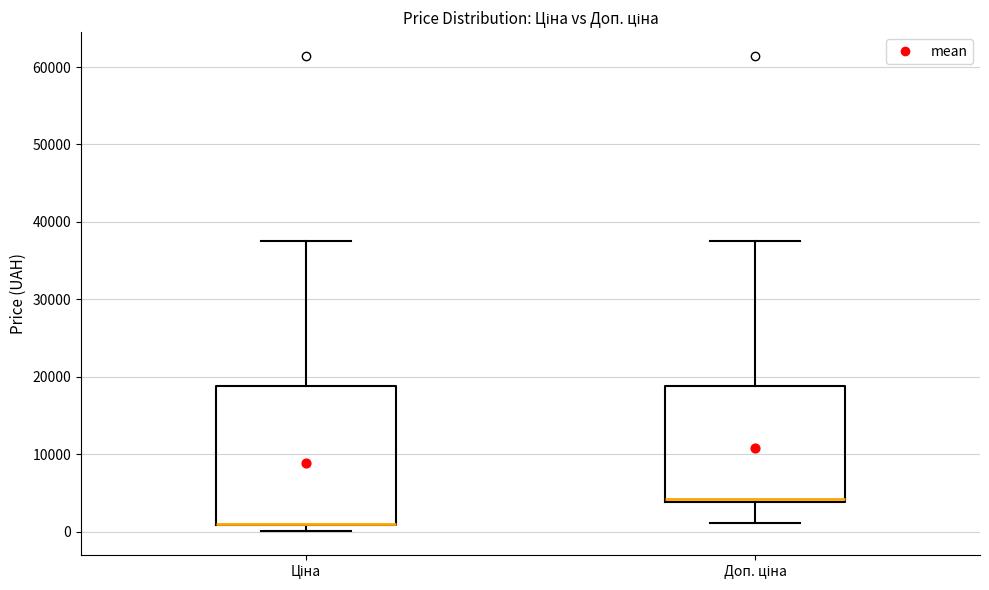

Reading left to right, read every box against the y-axis: the position of its median line, the range the box covers, and the ends of its whiskers. The values are not printed on the chart, so give them approximately, as read against the axis.

Ціна: median 1000 (drawn on the box's lower edge), box 1000 to 19000, whiskers 0 to 38000
Доп. ціна: median 4000 (just above the box's lower edge), box 4000 to 19000, whiskers 1000 to 38000